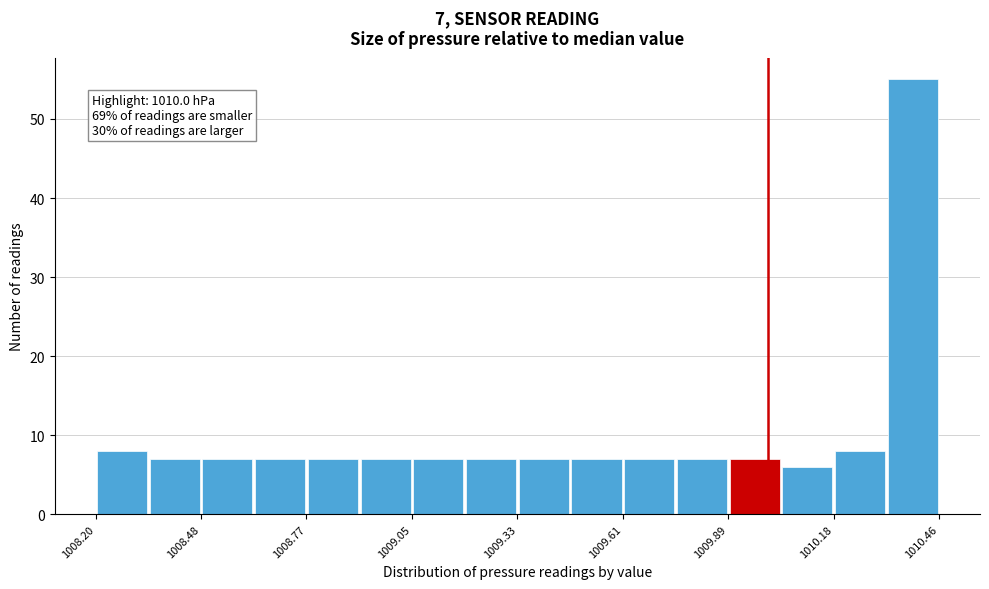

Around what value on the x-axis is the tallest bar? Give the approximate position of its centre, as read against the axis.

1010.40